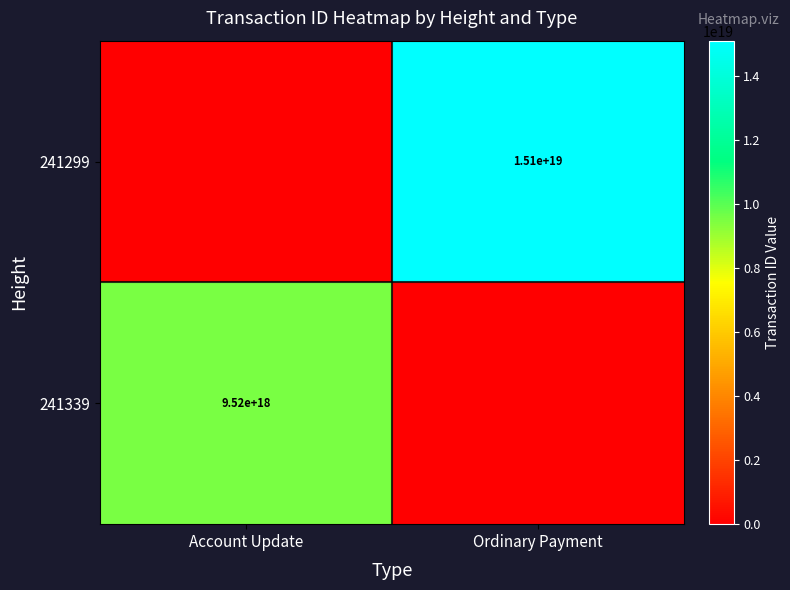

At how many categories does at least one series exceed 15039918272445814784?

1